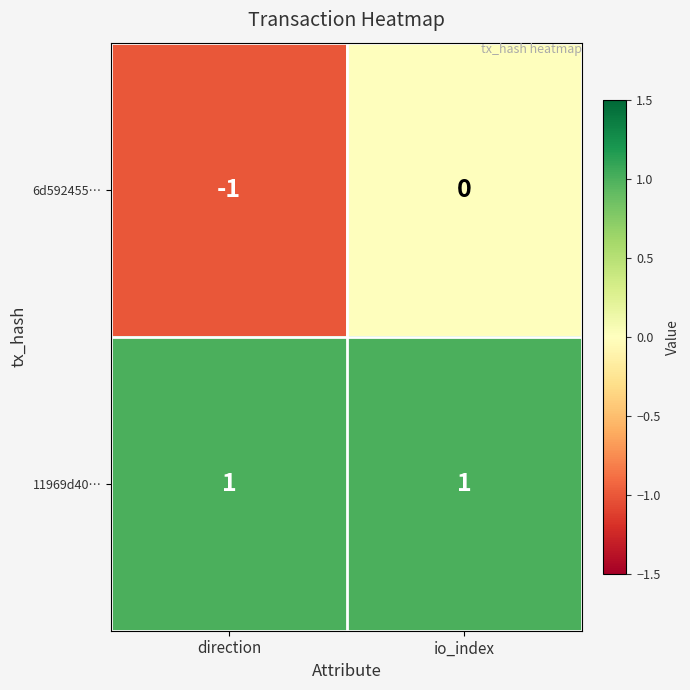

Count the number of categories in the chart.

2